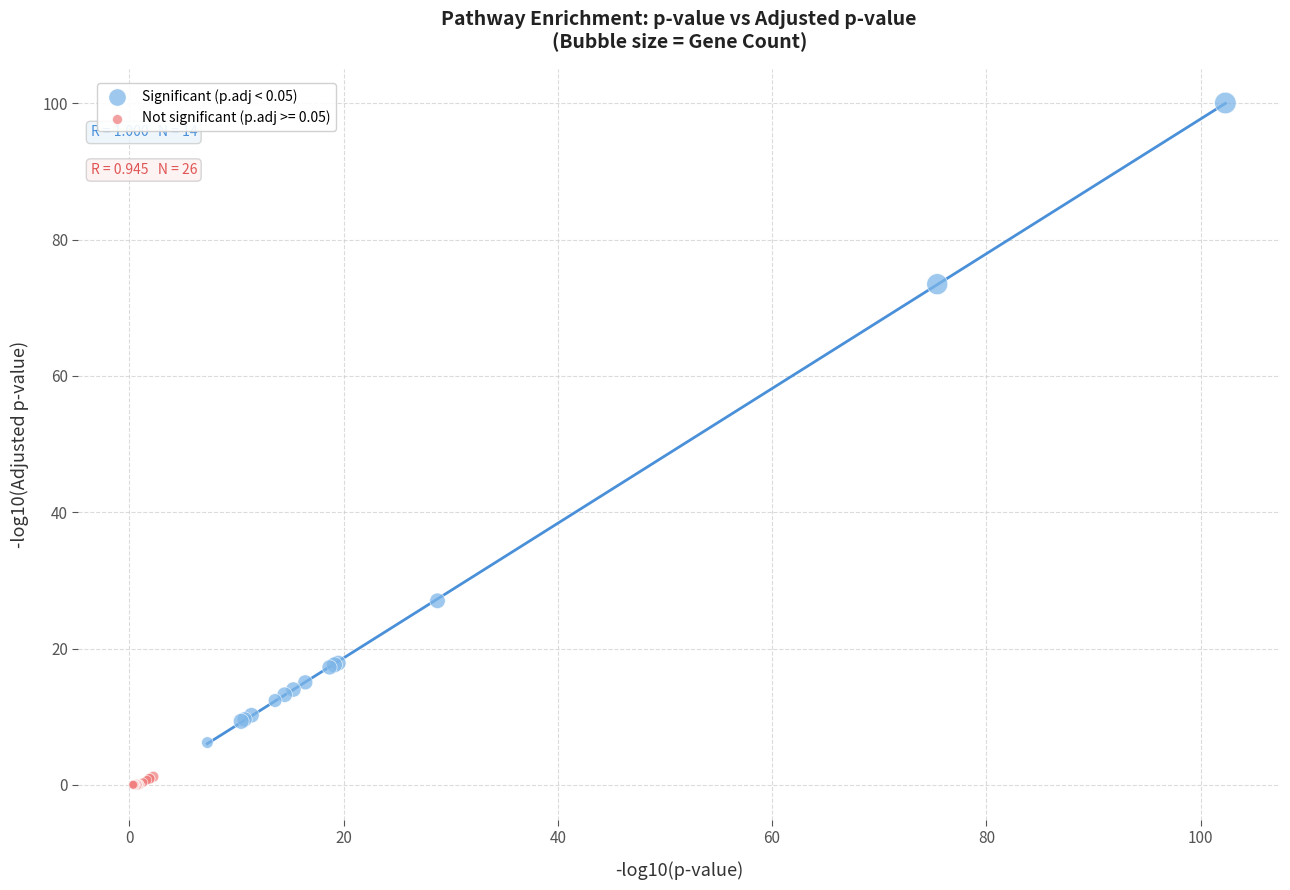

Which series has the widest spread of Y values?

Significant (p.adj < 0.05)